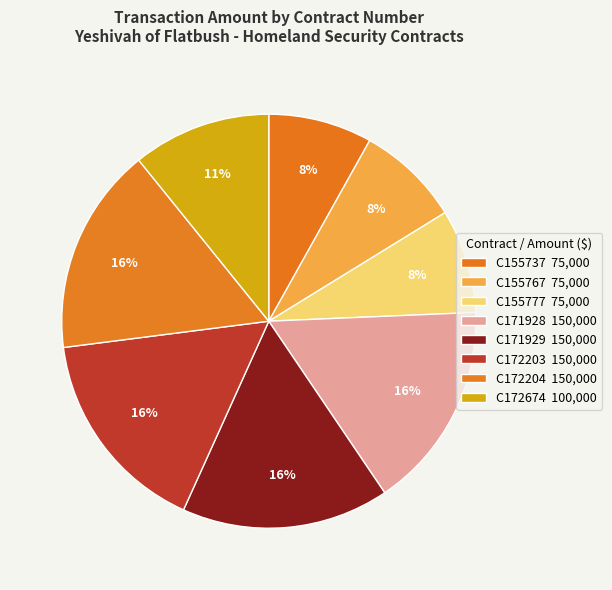

How many segments does this pie chart have?

8